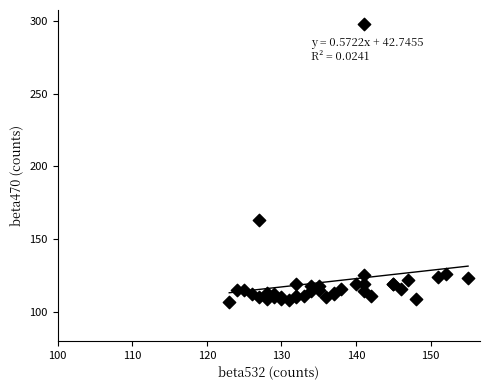

What Y value in the scatter plot is closest to 202?

163